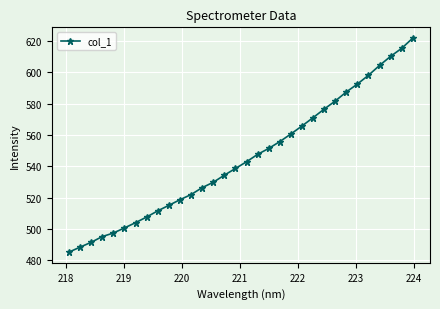

What is the value of the 12th point from the left?

522.0